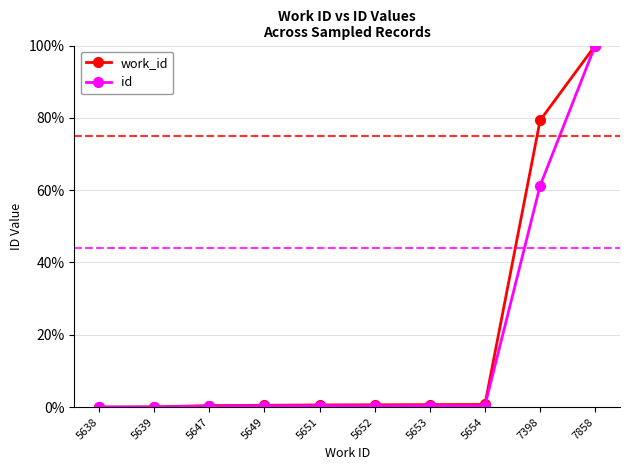

True or false: id has a value of 0.4 at 5653.

True